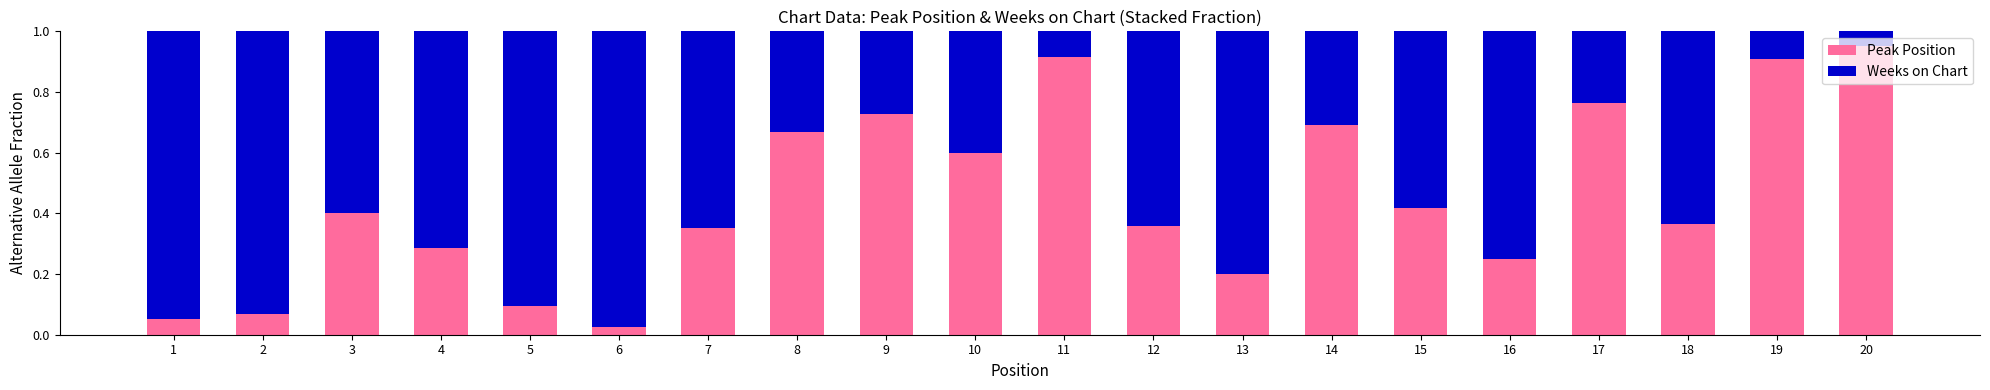

Which category has the highest value in the Peak Position series?

20